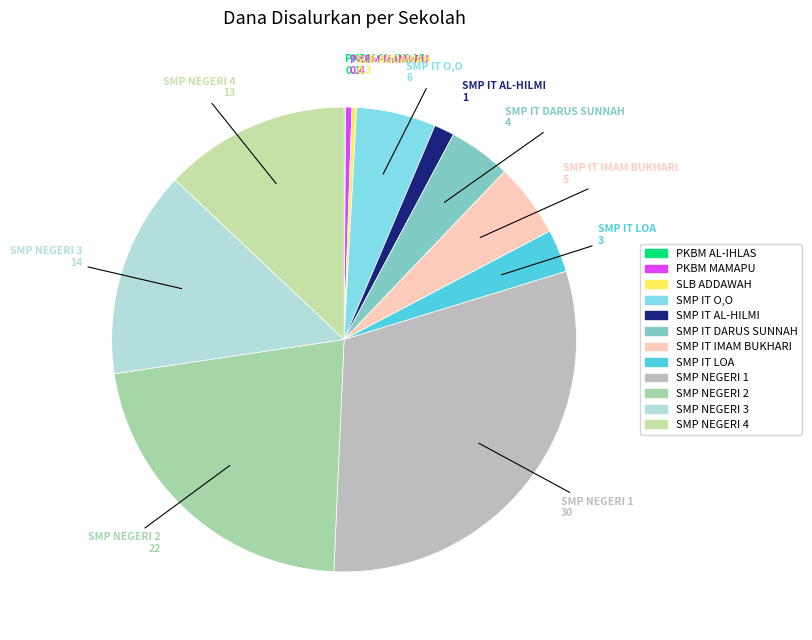

Rank the categories by value from highest to lowest.

SMP NEGERI 1 DOMPU, SMP NEGERI 2 DOMPU, SMP NEGERI 3 DOMPU, SMP NEGERI 4 DOMPU, SMP ISLAM TERPADU O,O DOMPU, SMP IT IMAM BUKHARI DOMPU, SMP IT DARUS SUNNAH DOMPU, SMP IT LOA DOMPU, SMP IT AL-HILMI DOMPU, PKBM MAMAPU, SLB ADDAWAH MBAWI, PKBM AL-IHLAS DOROBATA